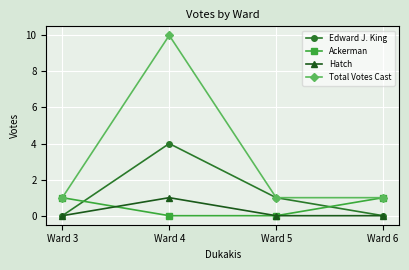

Reading left to right, what are all the values shown in this chart?

Edward J. King: Ward 3=0	Ward 4=4	Ward 5=1	Ward 6=0
Ackerman: Ward 3=1	Ward 4=0	Ward 5=0	Ward 6=1
Hatch: Ward 3=0	Ward 4=1	Ward 5=0	Ward 6=0
Total Votes Cast: Ward 3=1	Ward 4=10	Ward 5=1	Ward 6=1